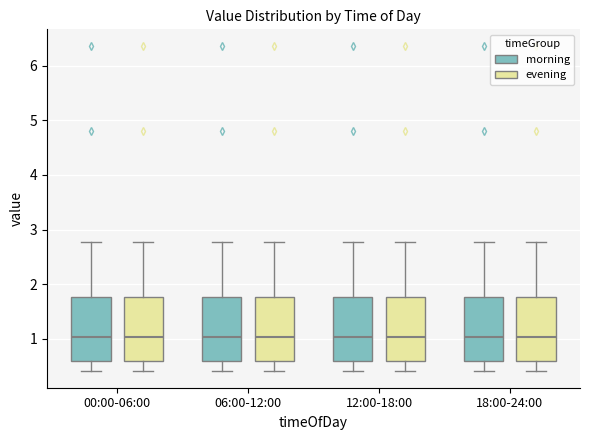

Reading left to right, read every box against the y-axis: the position of its median line, the range the box covers, and the ends of its whiskers. The values are not printed on the chart, so give them approximately, as read against the axis.

00:00-06:00 (morning): median 1.0, box 0.6 to 1.8, whiskers 0.4 to 2.8
00:00-06:00 (evening): median 1.0, box 0.6 to 1.8, whiskers 0.4 to 2.8
06:00-12:00 (morning): median 1.0, box 0.6 to 1.8, whiskers 0.4 to 2.8
06:00-12:00 (evening): median 1.0, box 0.6 to 1.8, whiskers 0.4 to 2.8
12:00-18:00 (morning): median 1.0, box 0.6 to 1.8, whiskers 0.4 to 2.8
12:00-18:00 (evening): median 1.0, box 0.6 to 1.8, whiskers 0.4 to 2.8
18:00-24:00 (morning): median 1.0, box 0.6 to 1.8, whiskers 0.4 to 2.8
18:00-24:00 (evening): median 1.0, box 0.6 to 1.8, whiskers 0.4 to 2.8